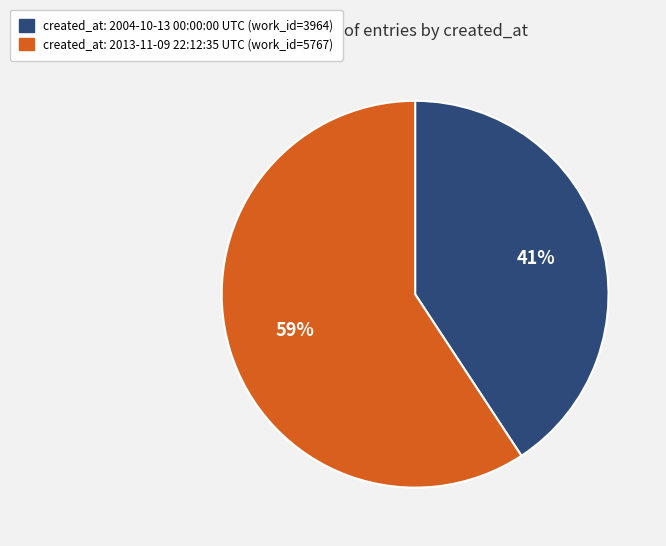

Which category has the smallest portion of the pie?

created_at: 2004-10-13 00:00:00 UTC (work_id=3964)